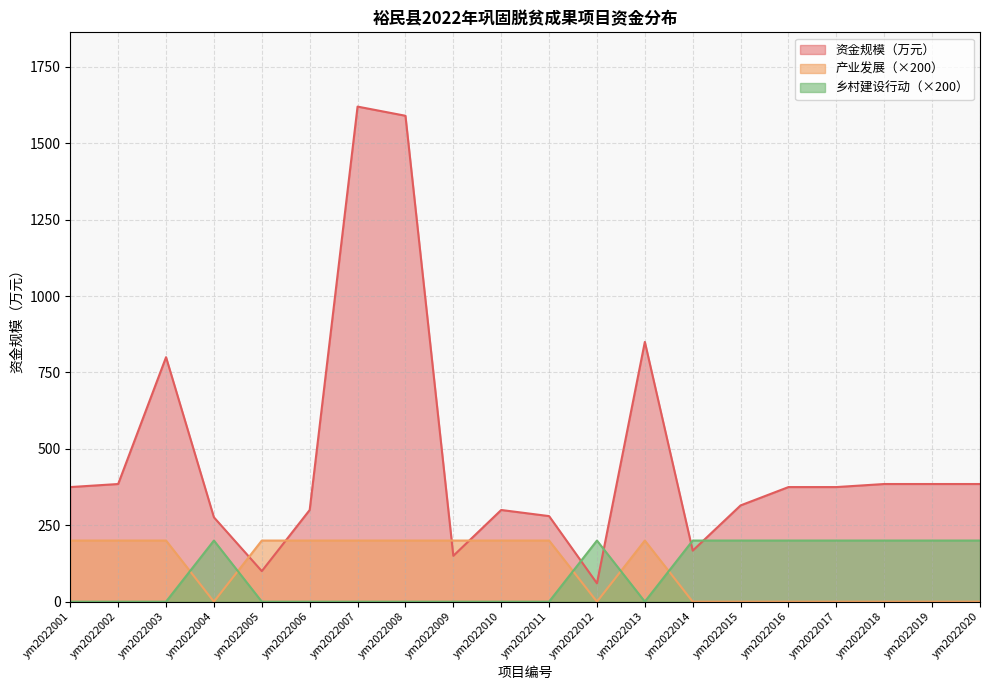

How many data points in 资金规模（万元） are less than 375?

9